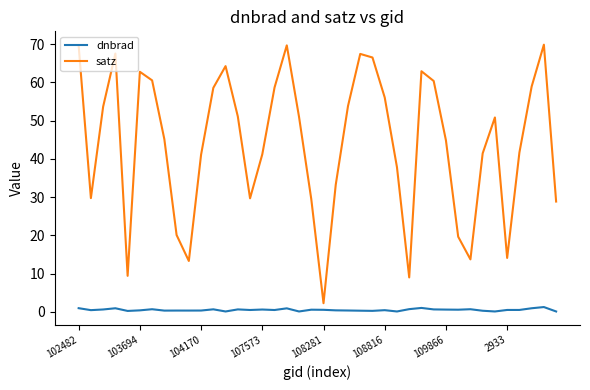

Which series has the widest spread of values?

satz